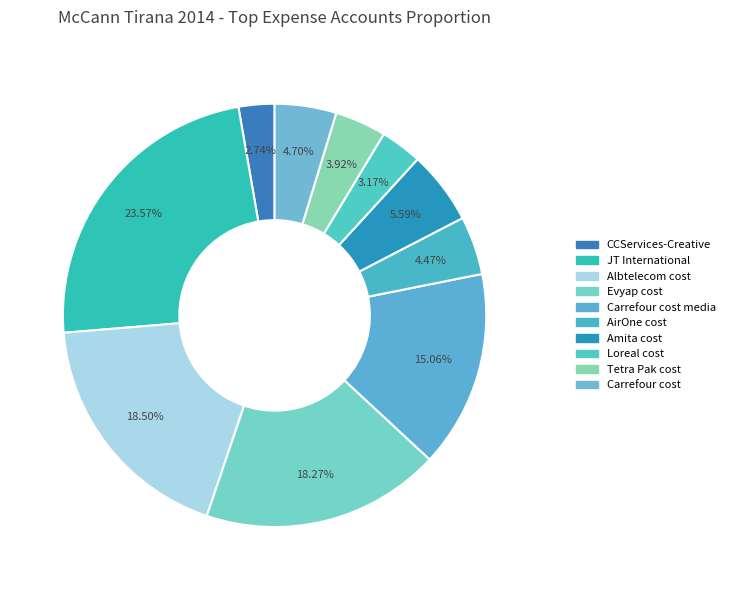

What is the largest slice in the pie chart?

JT International